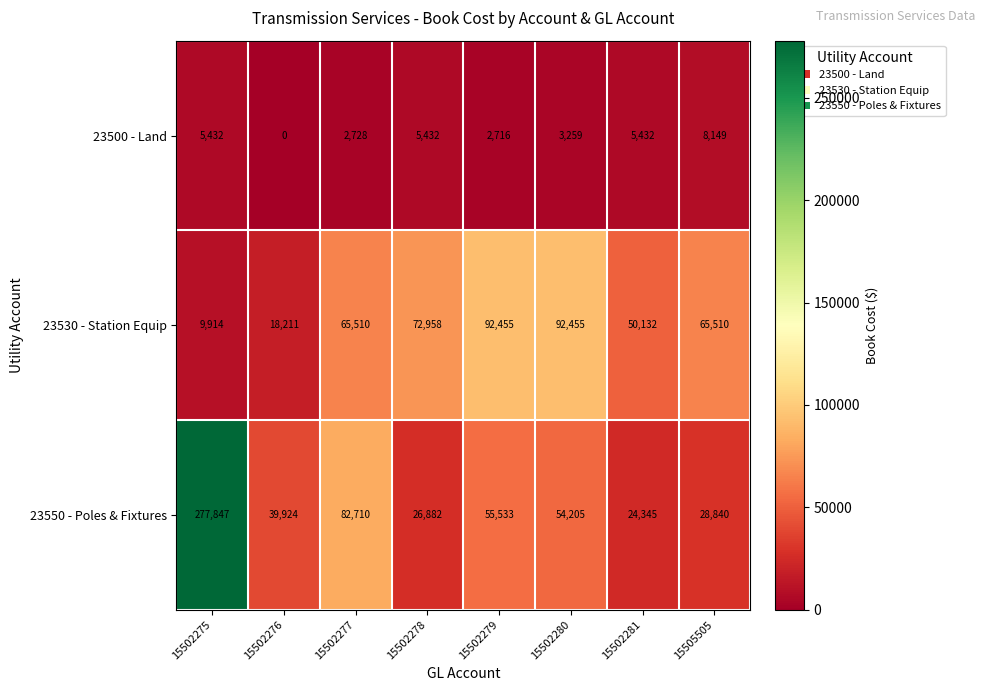

List the series in order of their overall mean, lowest first.

23500 - Land, 23530 - Station Equip, 23550 - Poles & Fixtures